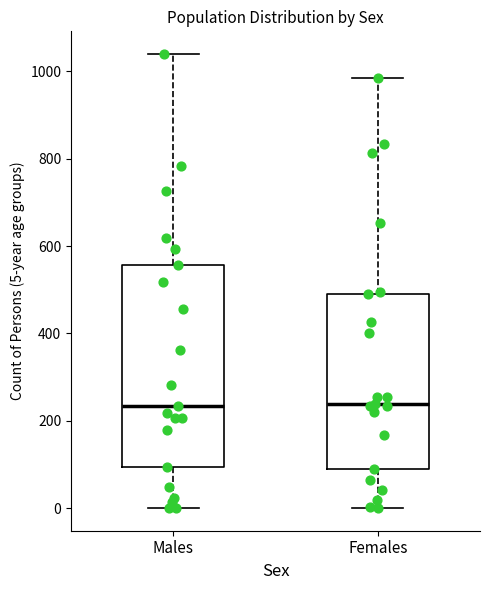

Reading left to right, read every box against the y-axis: the position of its median line, the range the box covers, and the ends of its whiskers. The values are not printed on the chart, so give them approximately, as read against the axis.

Males: median 240, box 100 to 560, whiskers 0 to 1040
Females: median 240, box 100 to 500, whiskers 0 to 980